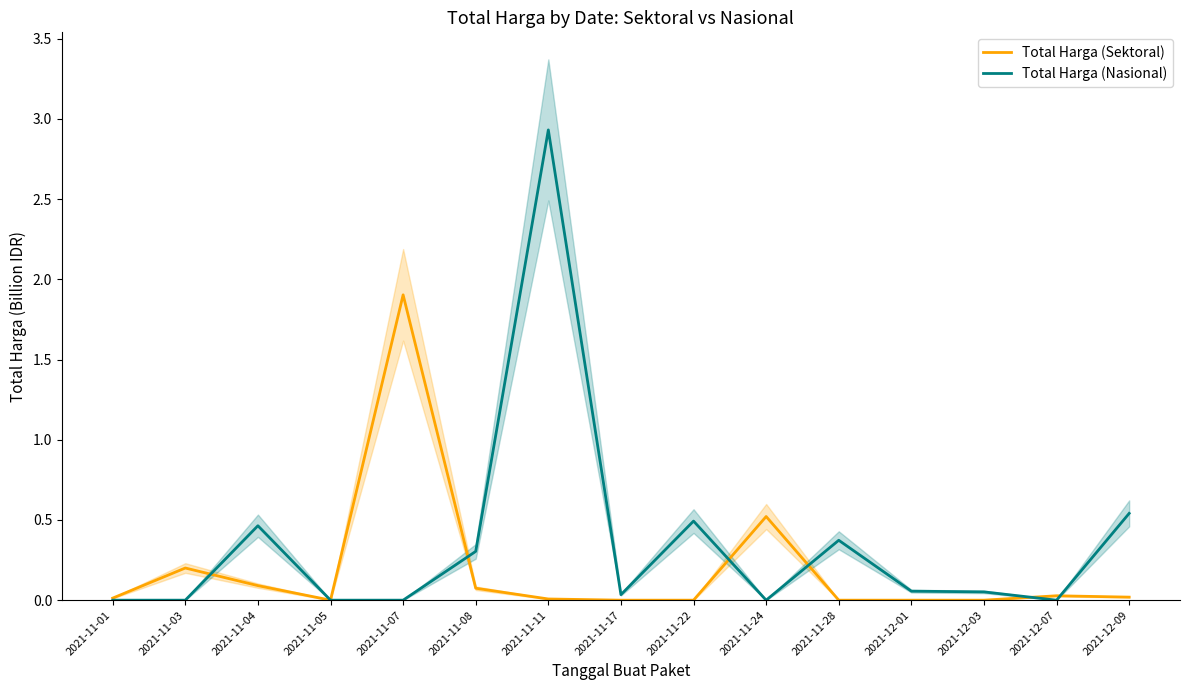

True or false: Total Harga (Nasional) and Total Harga (Sektoral) cross at least once.

True